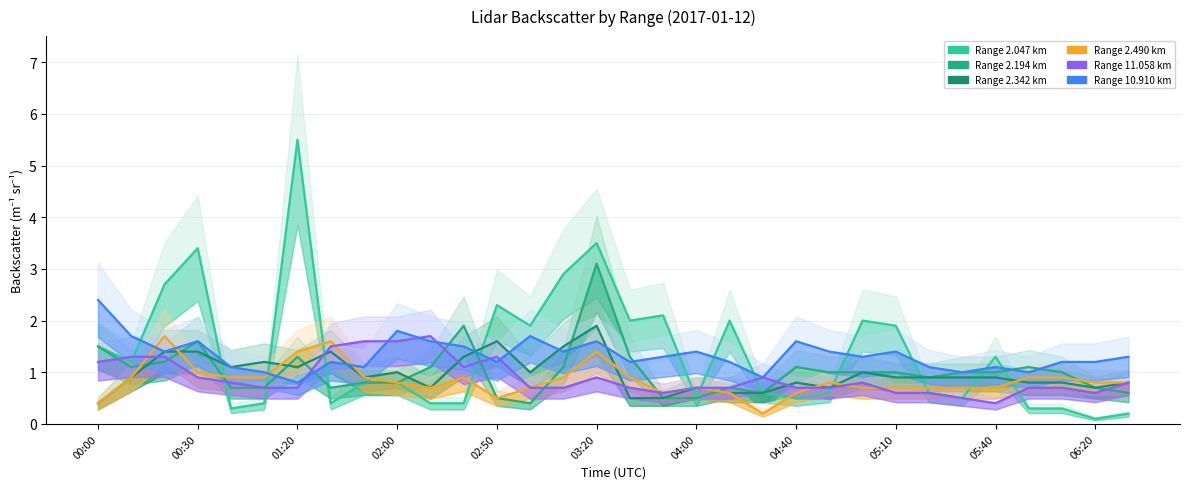

How many lines are shown in the chart?

6